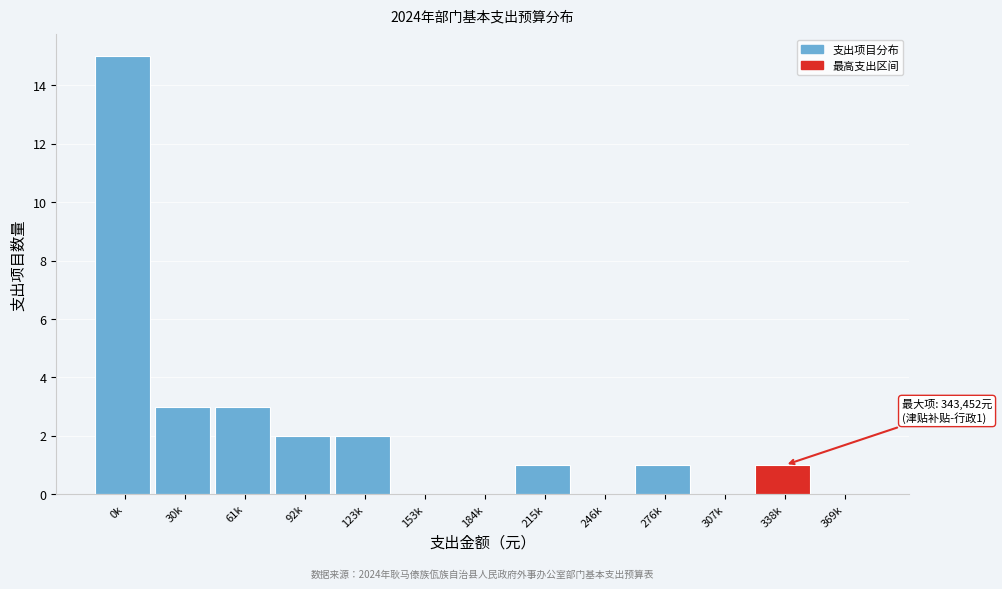

Reading left to right, list all the values displayed in this chart.

0k=15	30k=3	61k=3	92k=2	123k=2	153k=0	184k=0	215k=1	246k=0	276k=1	307k=0	338k=1	369k=0